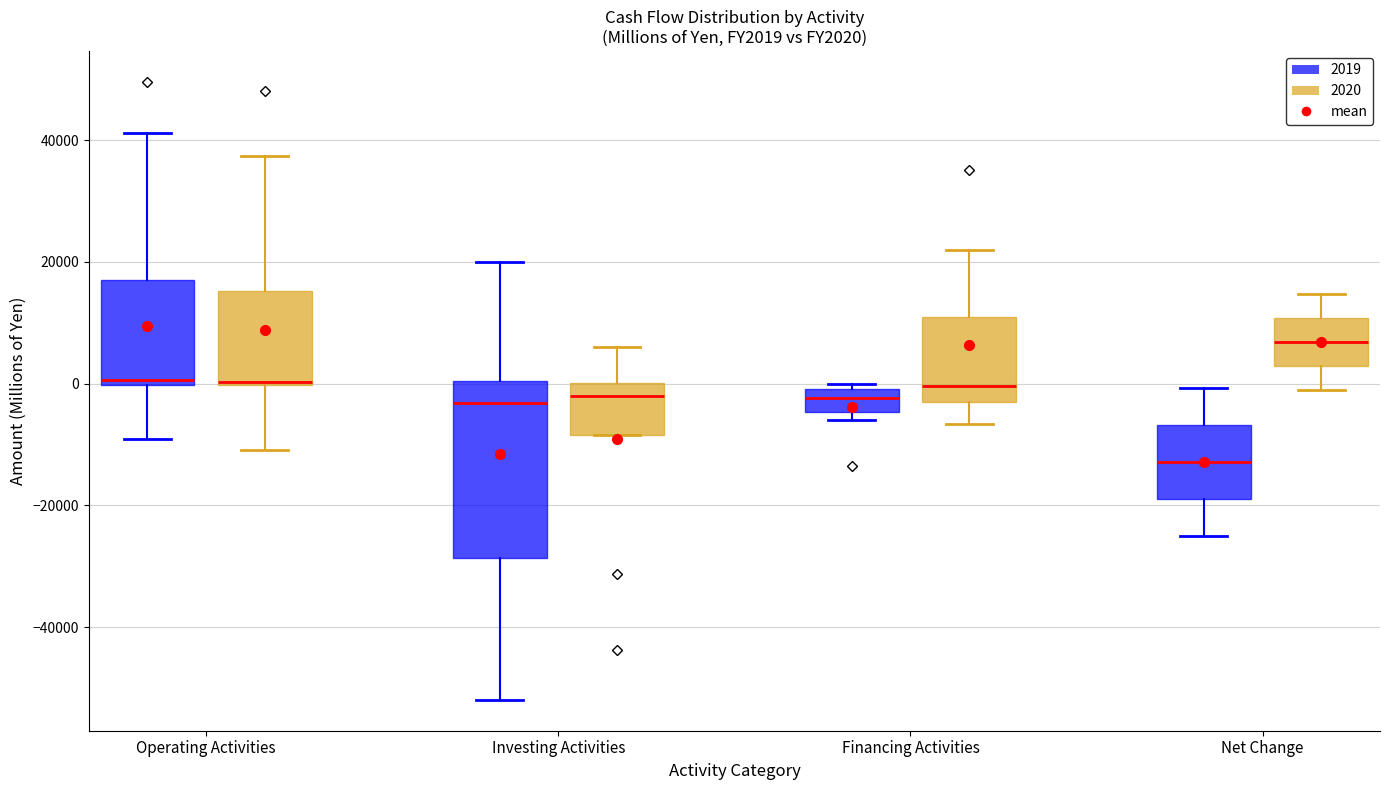

Reading left to right, read every box against the y-axis: the position of its median line, the range the box covers, and the ends of its whiskers. The values are not printed on the chart, so give them approximately, as read against the axis.

Operating Activities (2019): median 0 (just above the box's lower edge), box 0 to 18000, whiskers -10000 to 42000
Operating Activities (2020): median 0, box 0 to 16000, whiskers -10000 to 38000
Investing Activities (2019): median -4000, box -28000 to 0, whiskers -52000 to 20000
Investing Activities (2020): median -2000, box -8000 to 0, whiskers -8000 to 6000
Financing Activities (2019): median -2000, box -4000 to 0, whiskers -6000 to 0 (just above the box's upper edge)
Financing Activities (2020): median 0, box -4000 to 10000, whiskers -6000 to 22000
Net Change (2019): median -12000, box -18000 to -6000, whiskers -24000 to 0
Net Change (2020): median 6000, box 2000 to 10000, whiskers -2000 to 14000